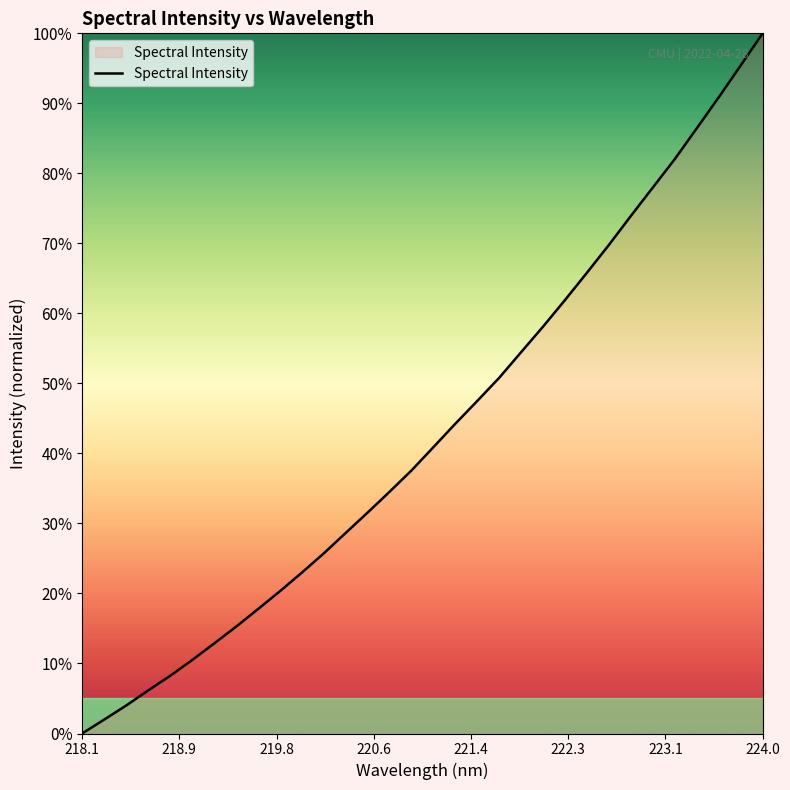

What is the greatest value displayed?

100.0